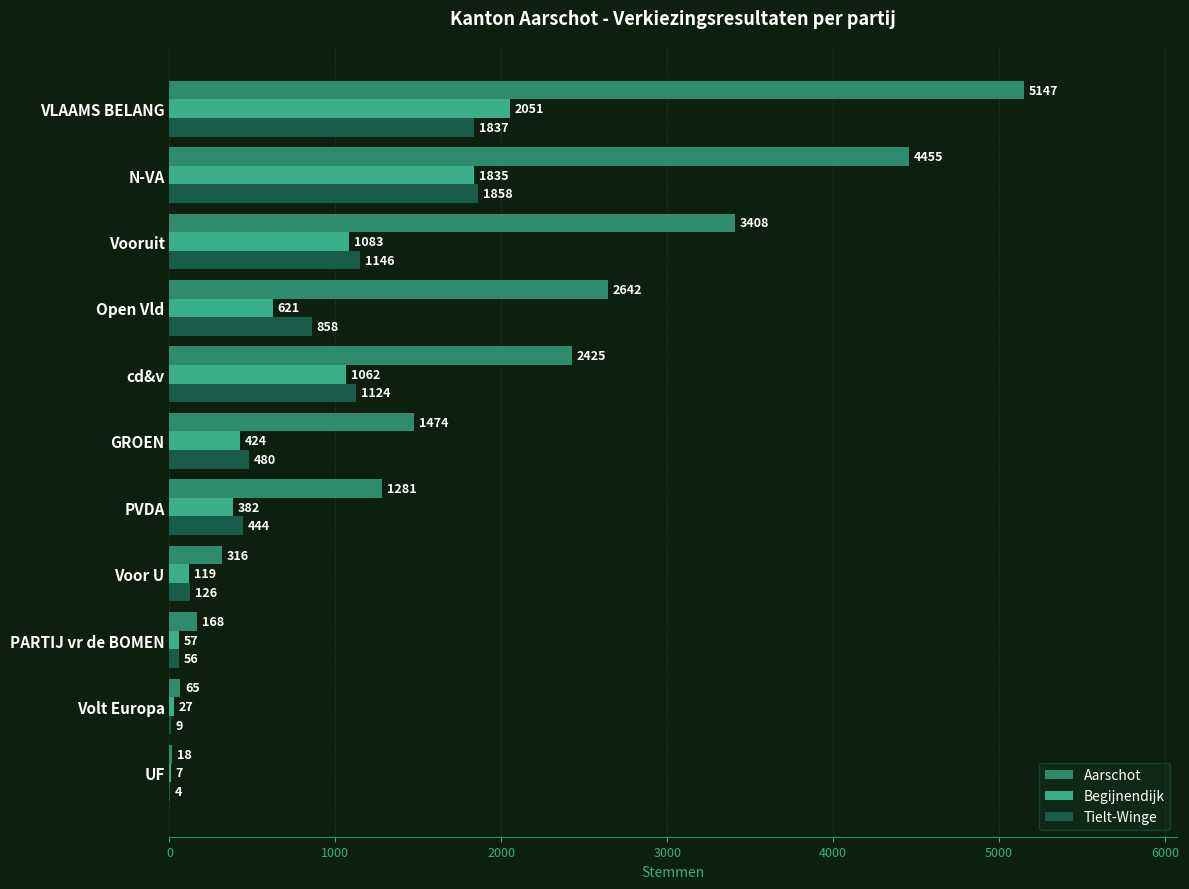

What is the approximate value of Begijnendijk at N-VA, to the nearest 10?

1840